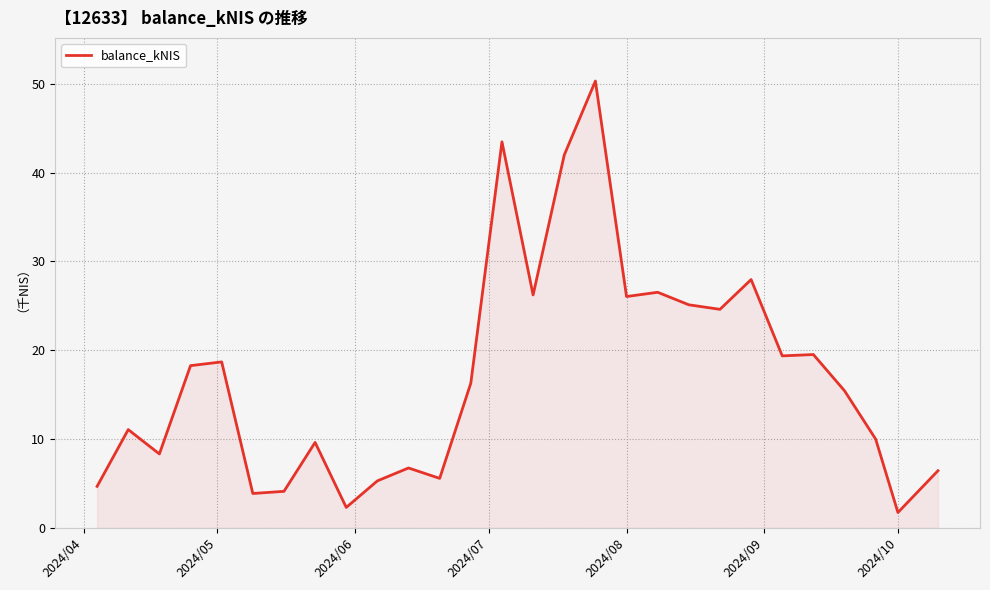

What is the difference between the maximum and minimum values?

48.6